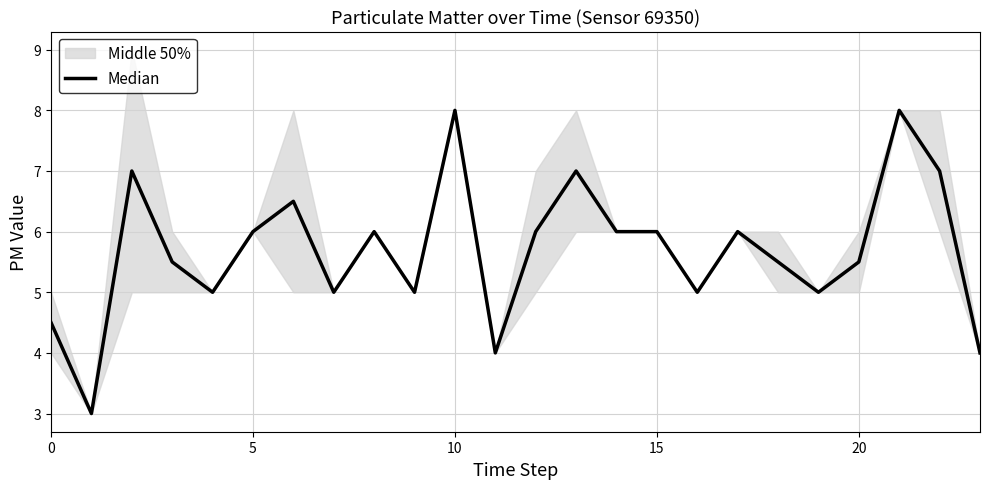

Is it true that the value at 22 is 3.5?

False